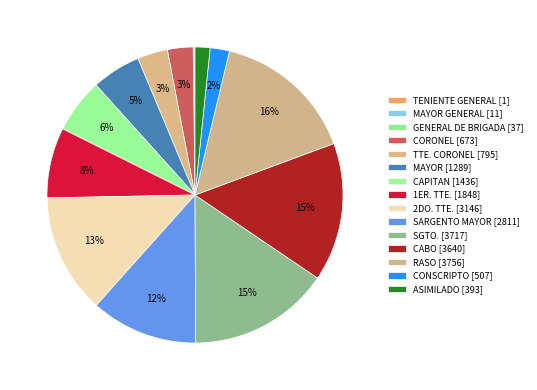

Rank the categories by value from lowest to highest.

TENIENTE GENERAL, MAYOR GENERAL, GENERAL DE BRIGADA, ASIMILADO, CONSCRIPTO, CORONEL, TTE. CORONEL, MAYOR, CAPITAN, 1ER. TTE., SARGENTO MAYOR, 2DO. TTE., CABO, SGTO., RASO